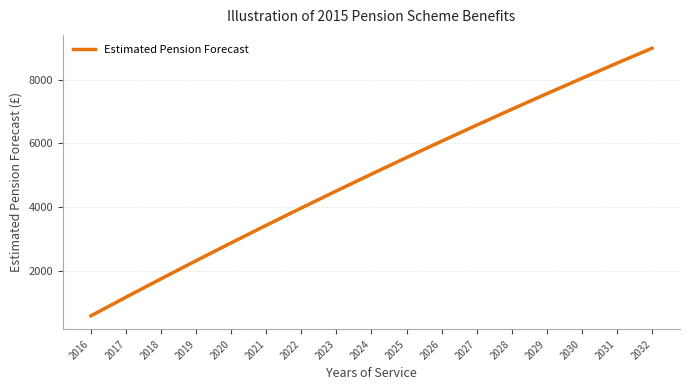

At which label does the data first exceed 5034?

2024